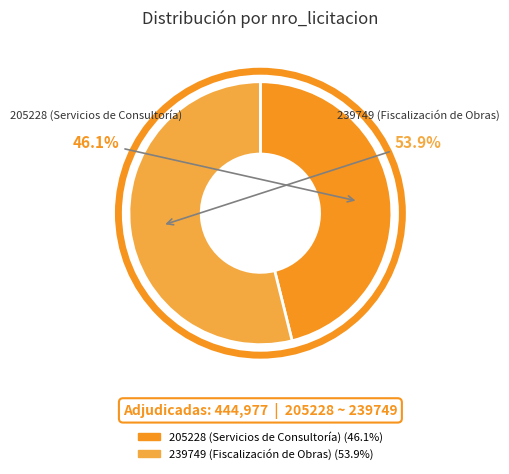

To the nearest percent, what is the average slice percentage?

50%